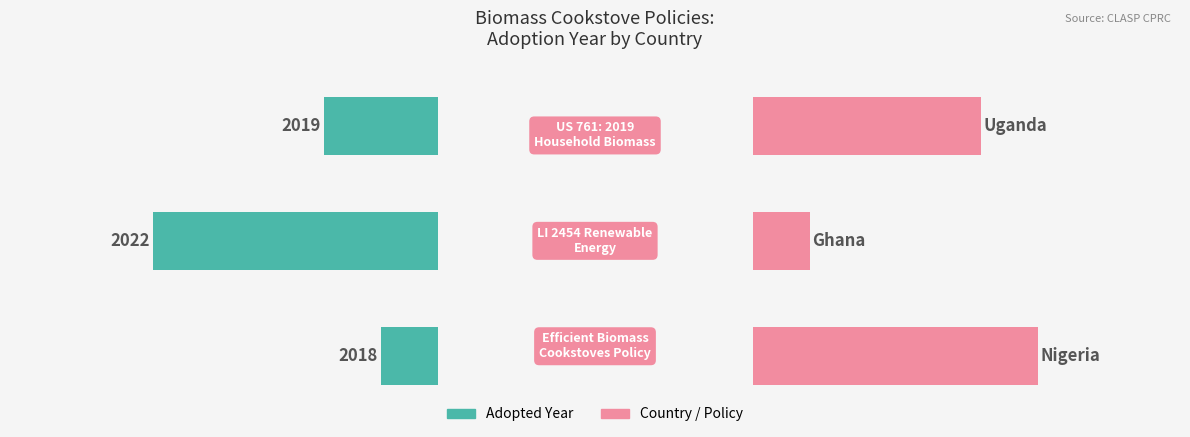

The value of Adopted Year at 0.2 is 9. True or false?

False